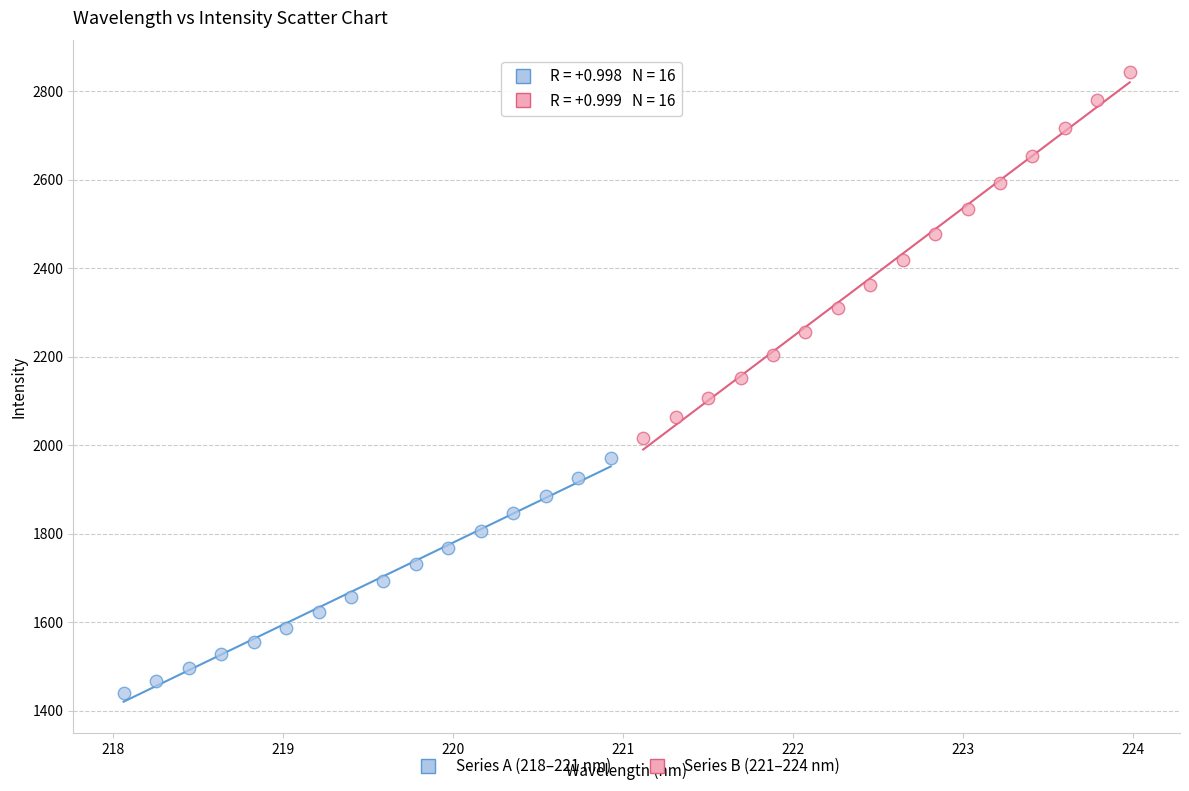

Which series contains the highest Y value?

Series B (221–224 nm)